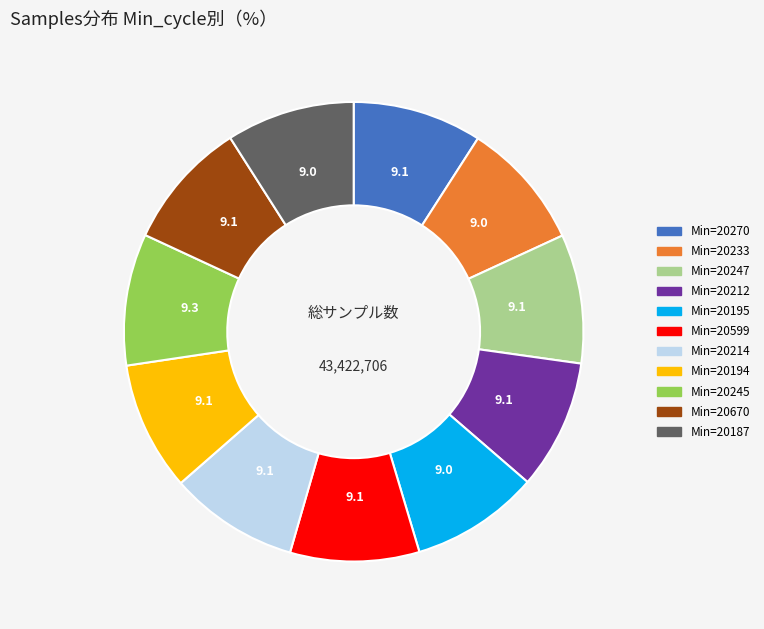

Is there any slice that represents more than half of the pie?

No